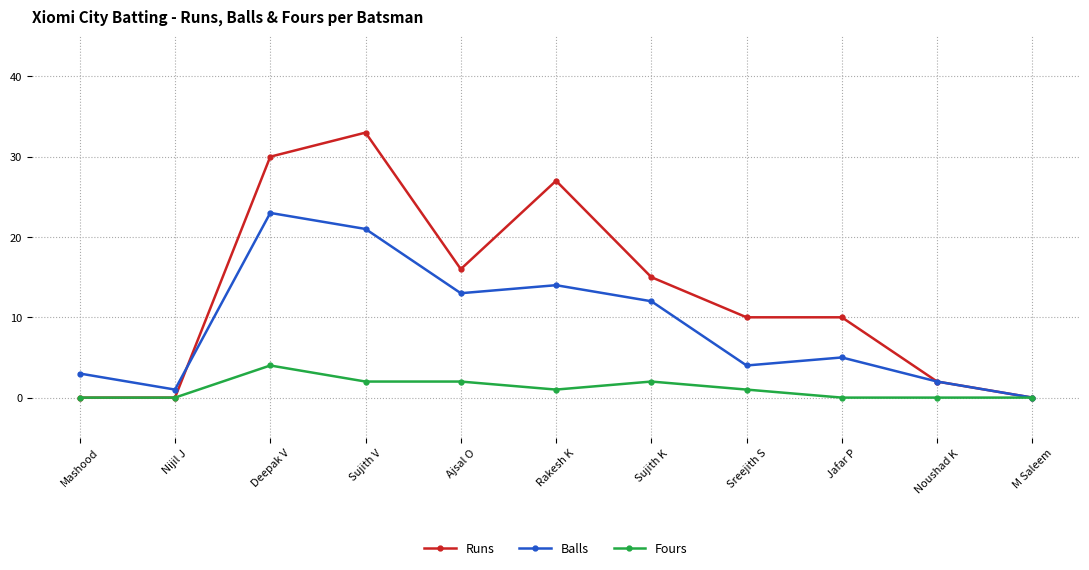

List the series in order of their overall mean, lowest first.

Fours, Balls, Runs